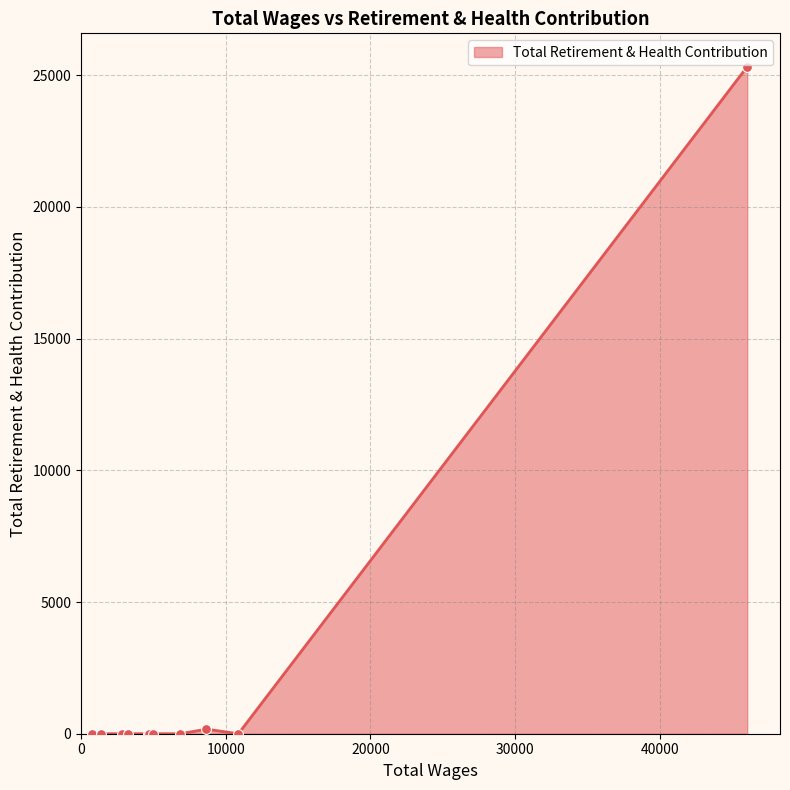

What is the maximum value shown in the chart?

25327